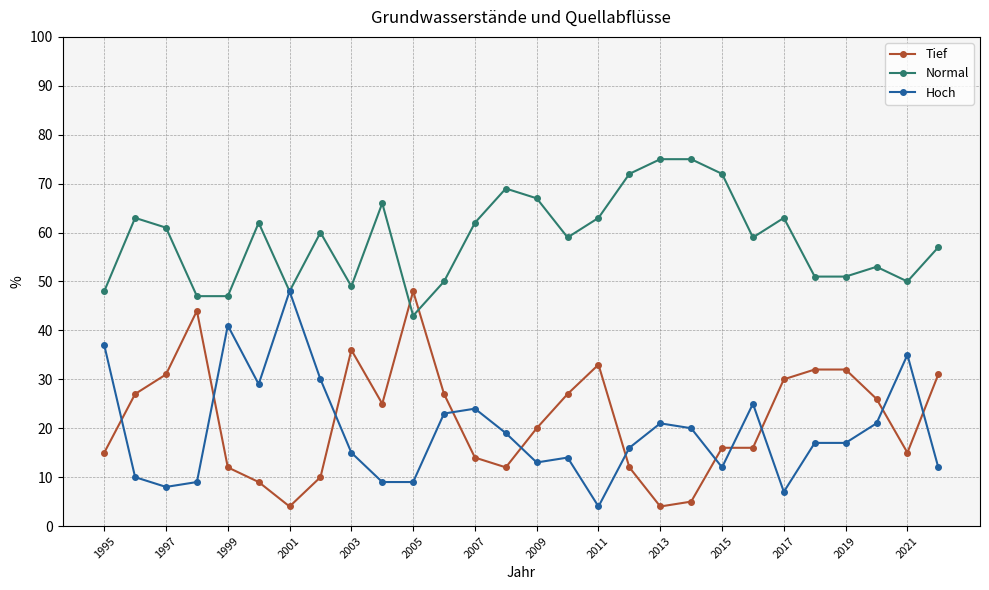

How many lines are shown in the chart?

3